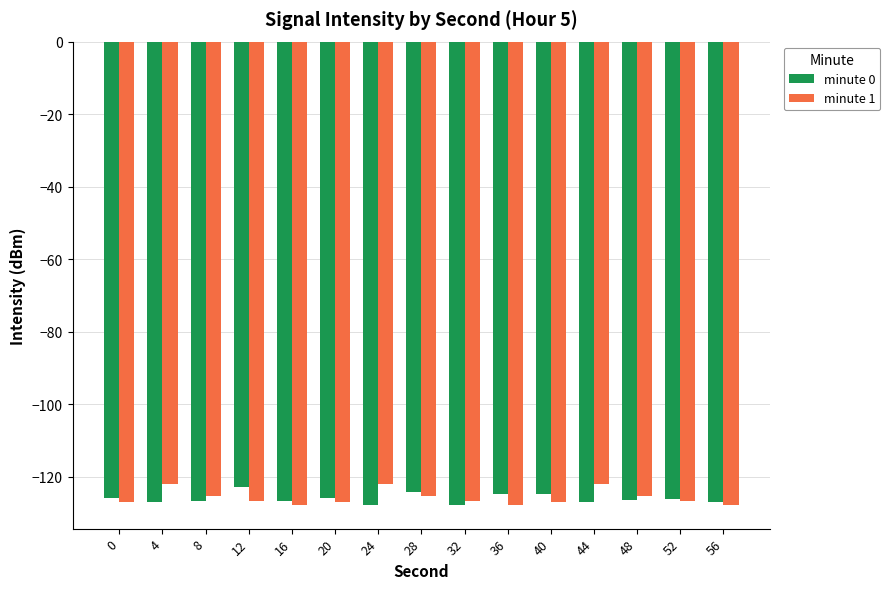

What is the sum of the minute 1 values at 56 and 8?

-253.1